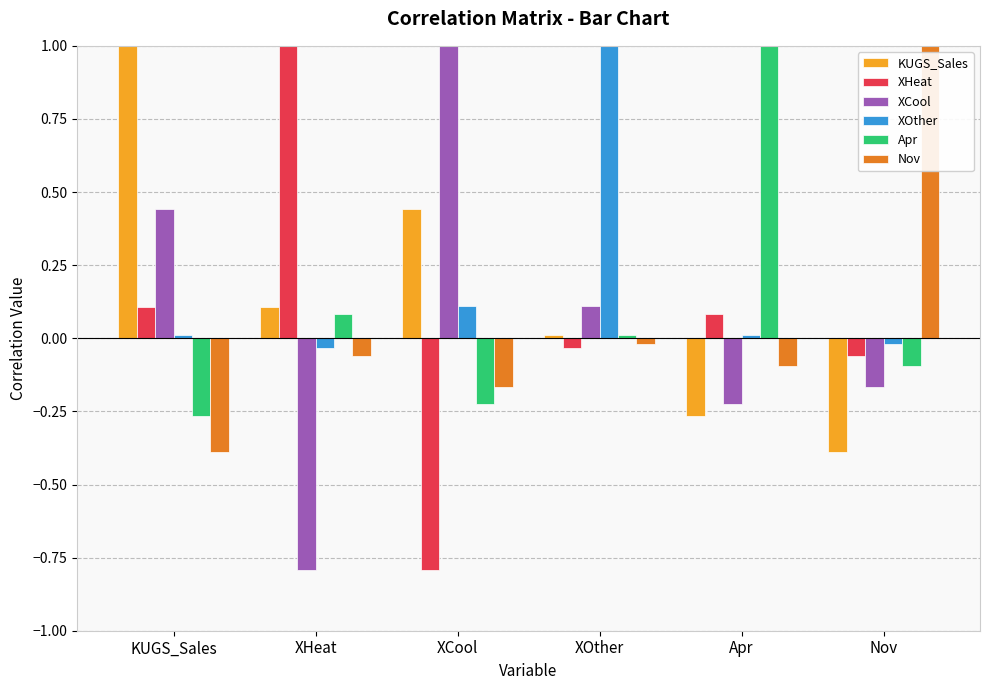

What is the sum of all XHeat values?

0.3